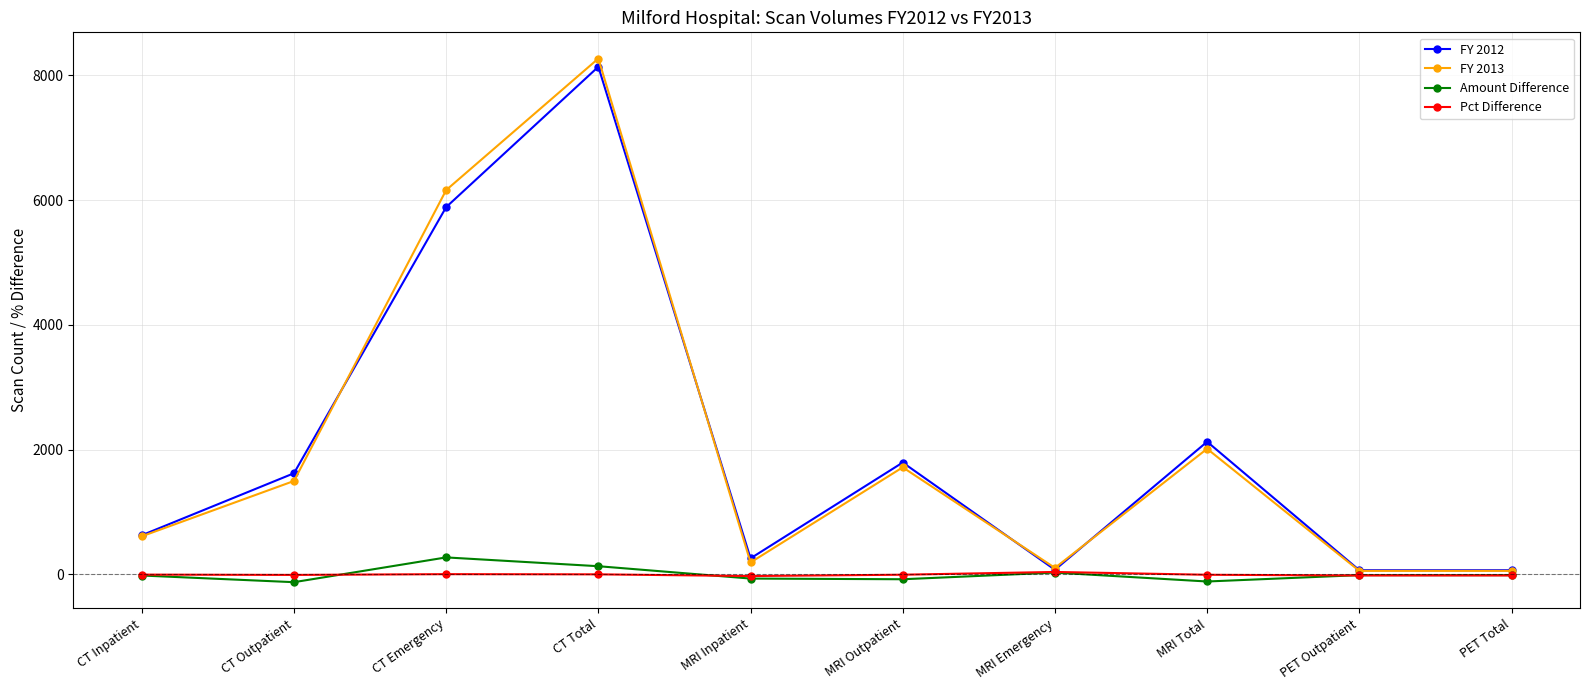

How many series are shown in this chart?

4